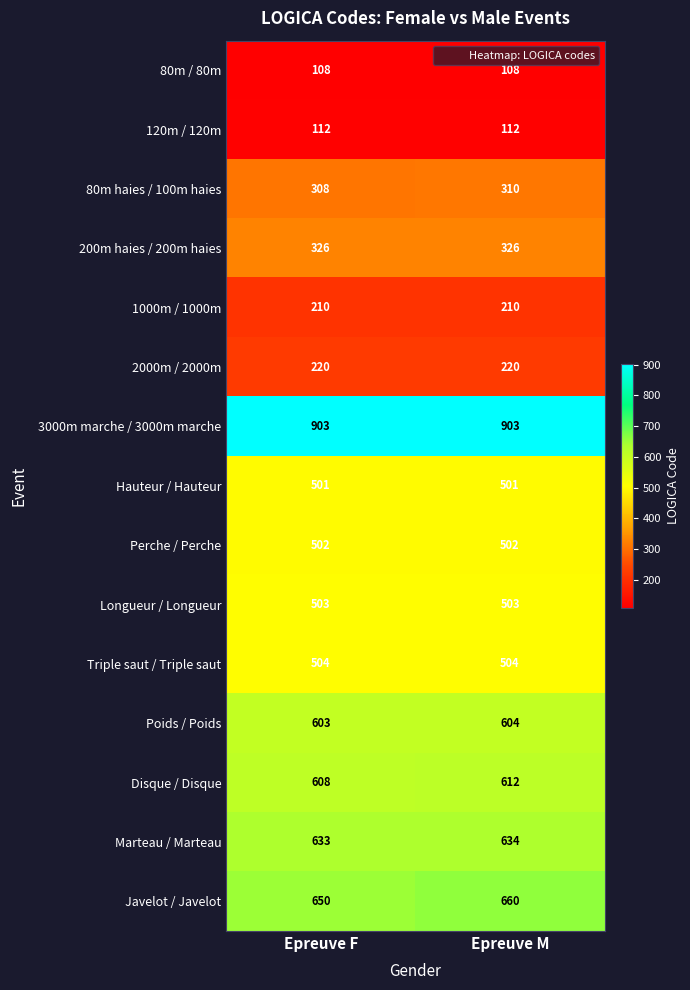

What is the minimum value shown in the chart?

108